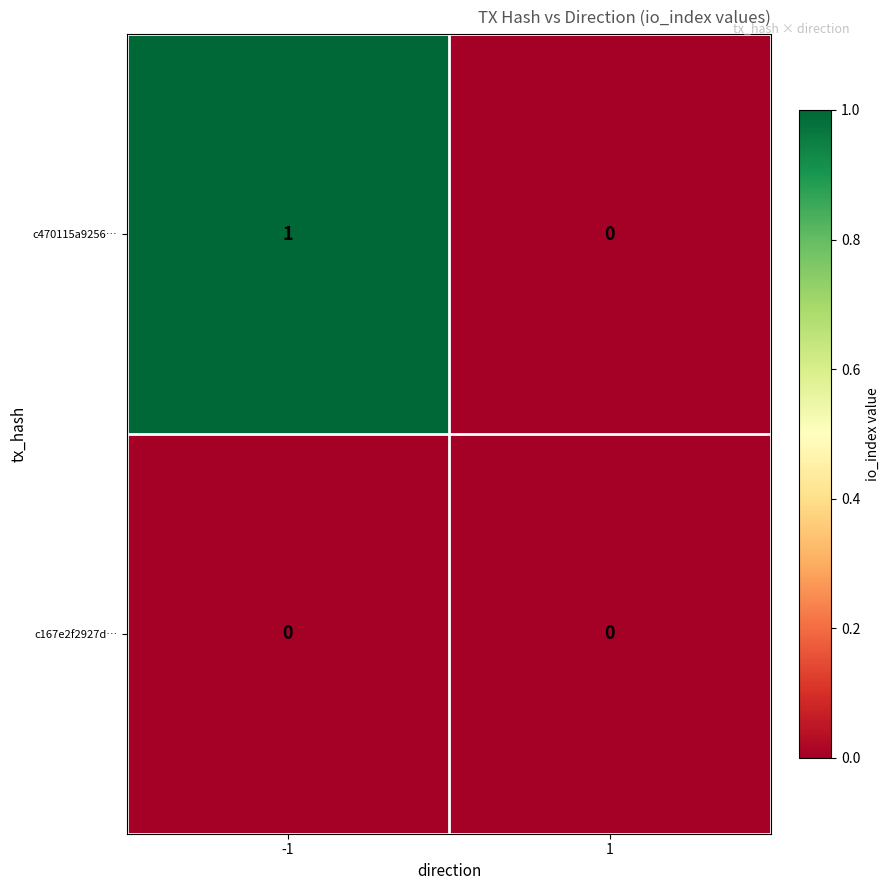

Is it true that c470115a9256… equals 1 at 1?

False